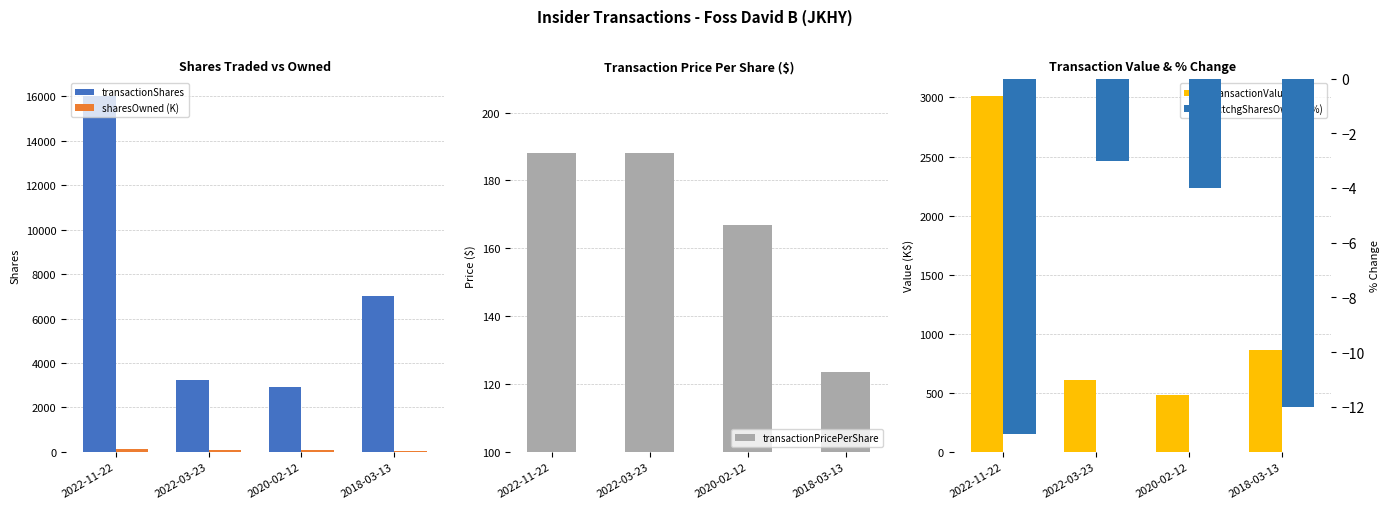

Count the pctchgSharesOwned (%) values in the range -12 to -3.

3